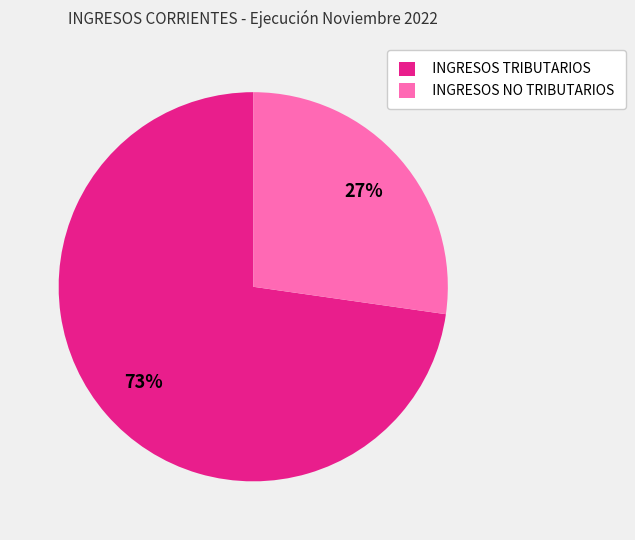

Is the sum of INGRESOS TRIBUTARIOS and INGRESOS NO TRIBUTARIOS greater than half?

Yes